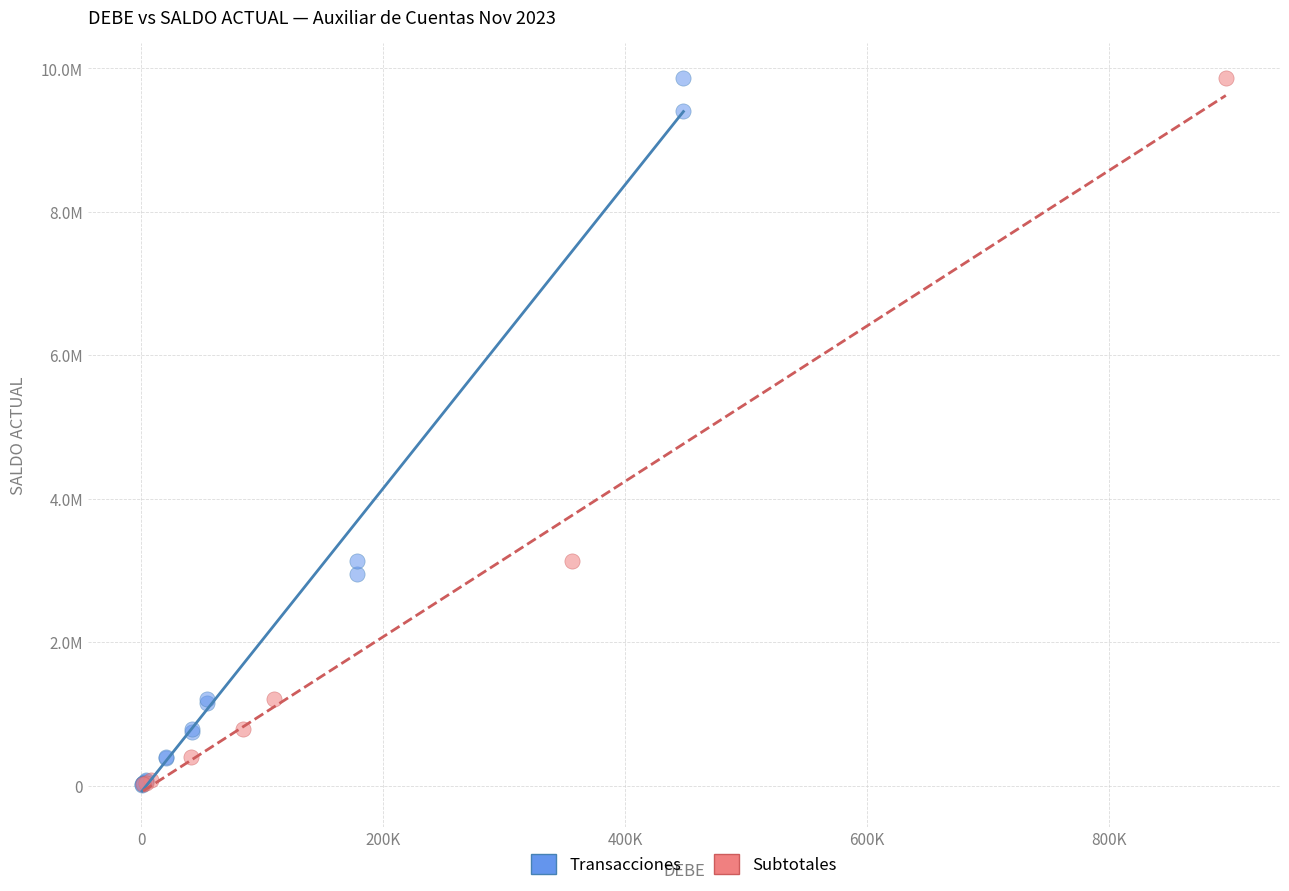

What are all the series names shown in the legend?

Transacciones, Subtotales